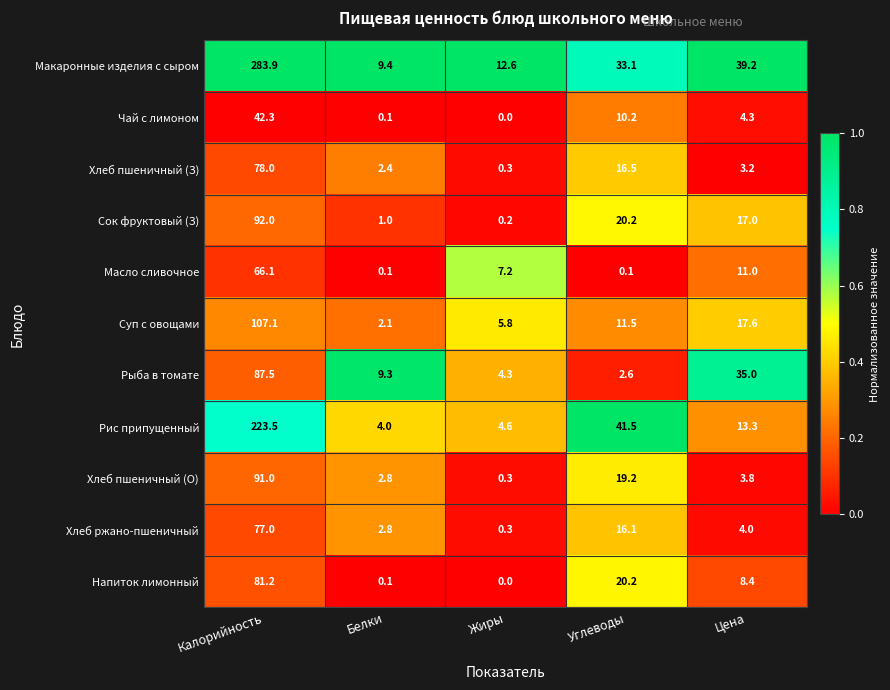

The Чай с лимоном series shows 10.2 at Углеводы. True or false?

True